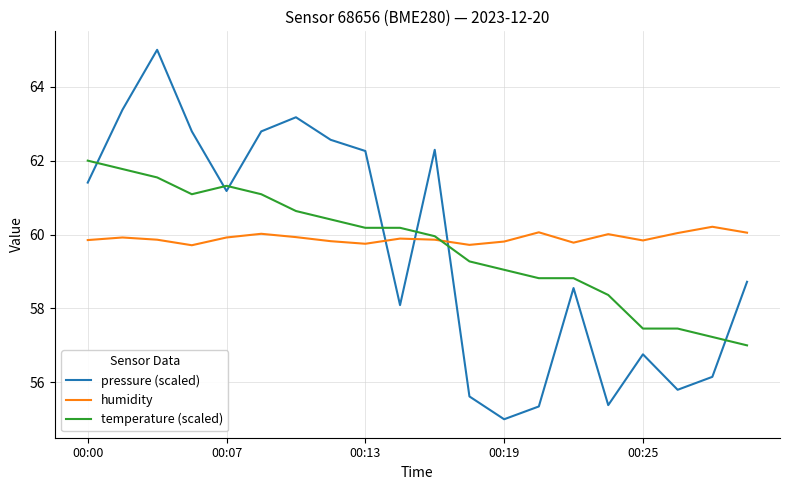

Which series has the largest range (max minus min)?

pressure (scaled)